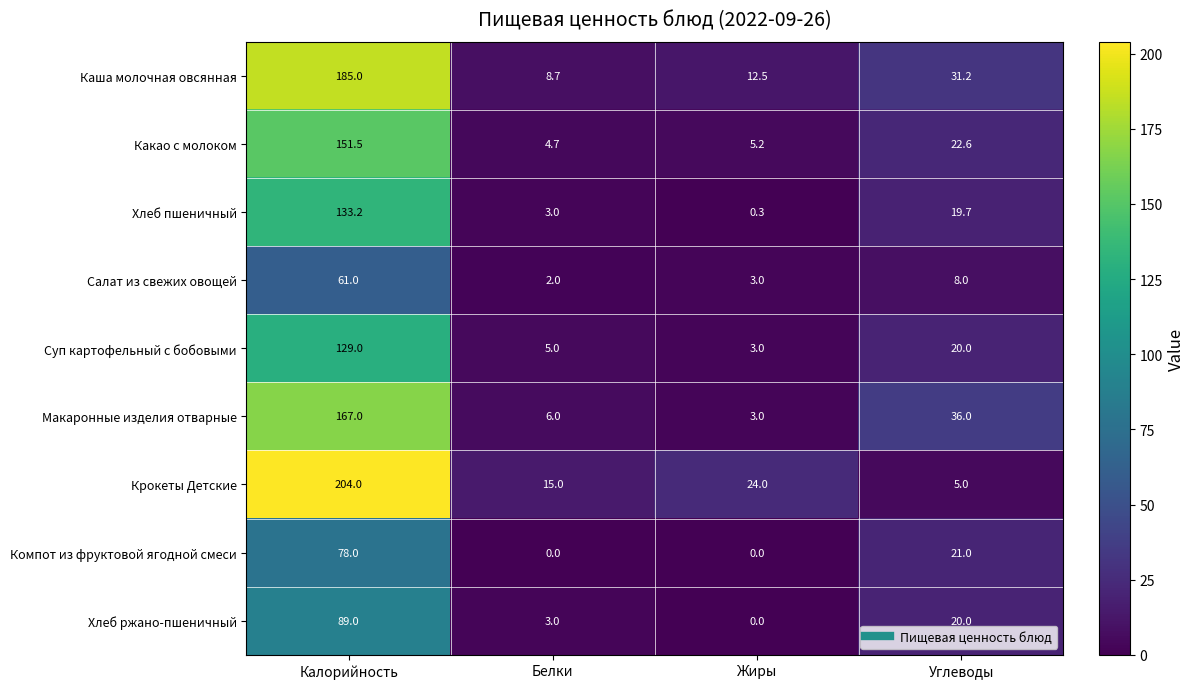

Which series has the widest spread of values?

Крокеты Детские